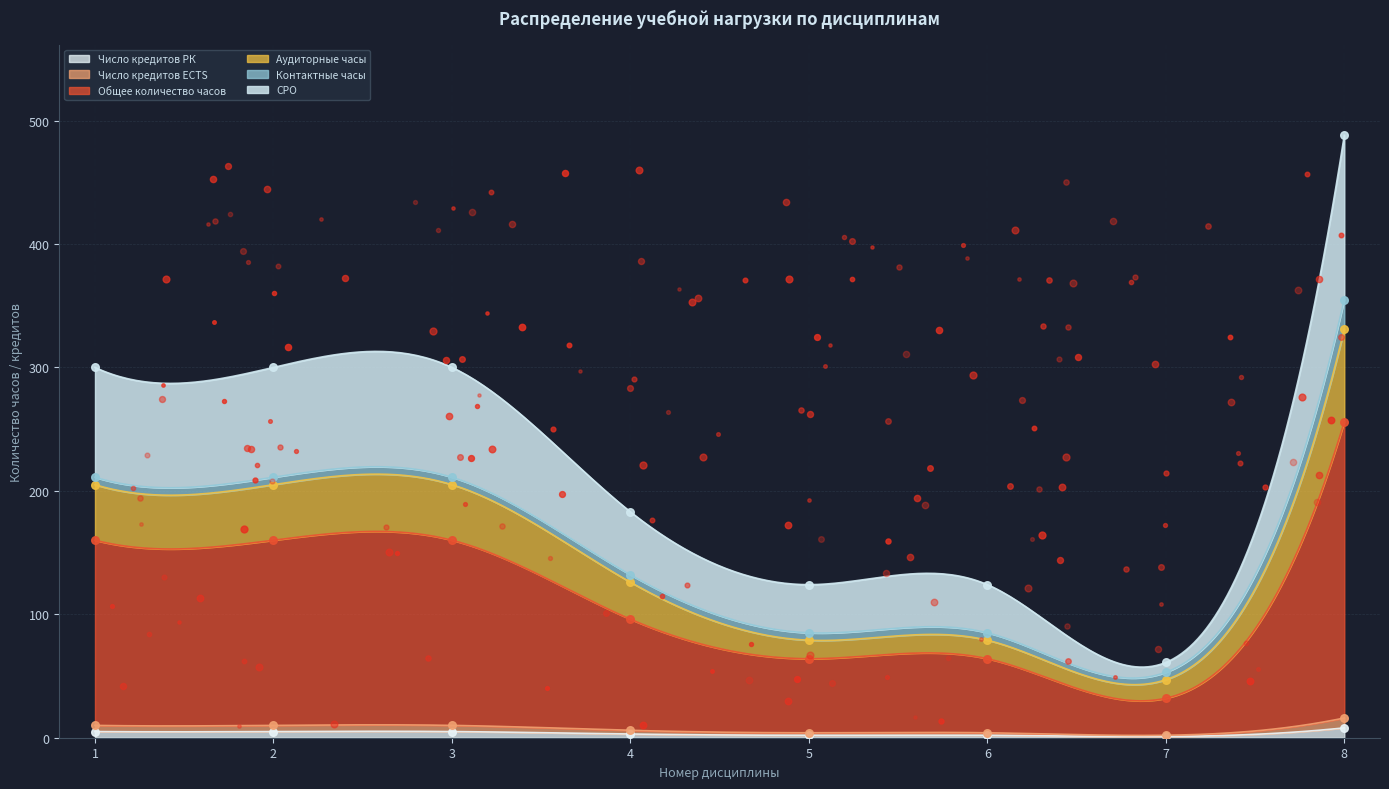

Which series contains the lowest Y value?

Число кредитов РК